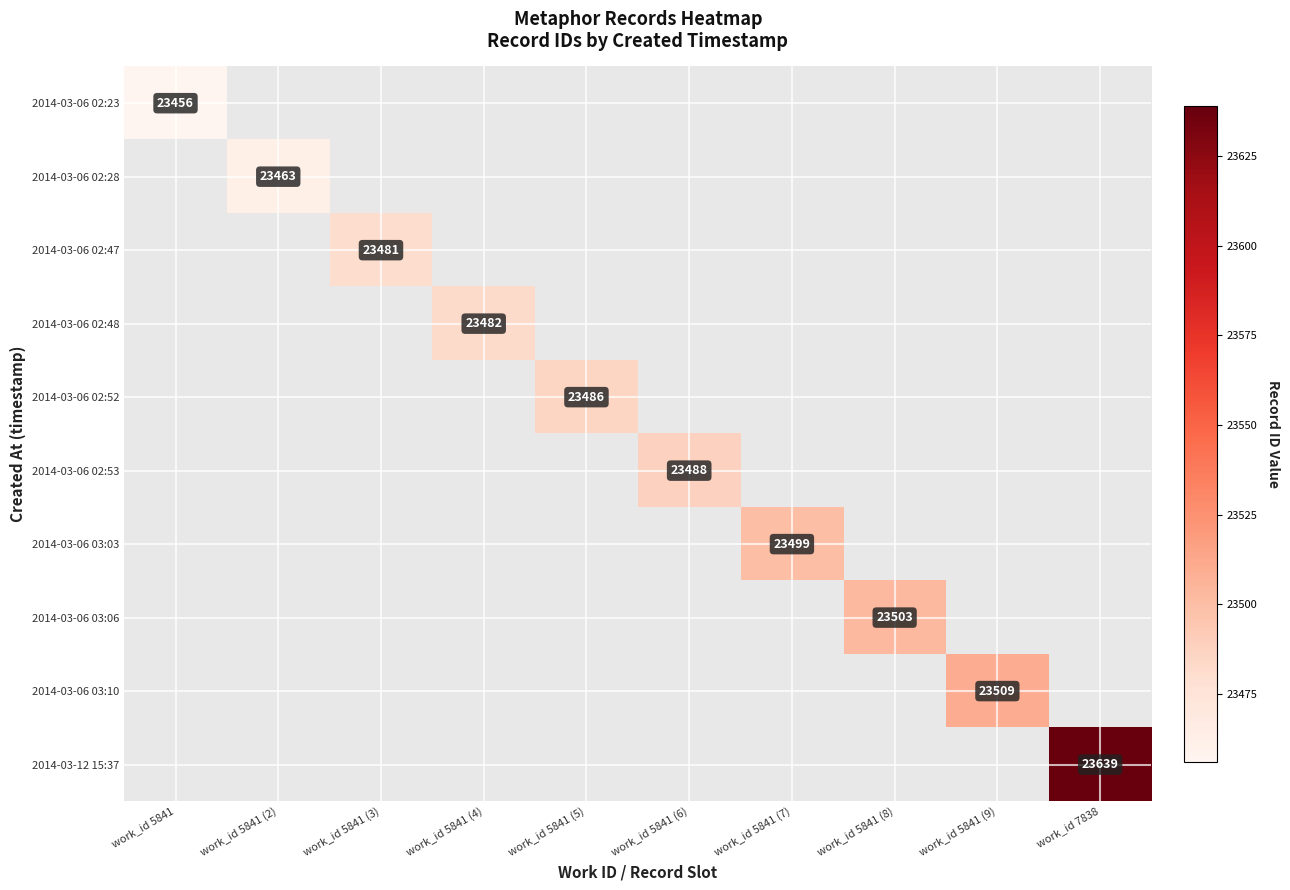

How many distinct data groups are displayed?

10